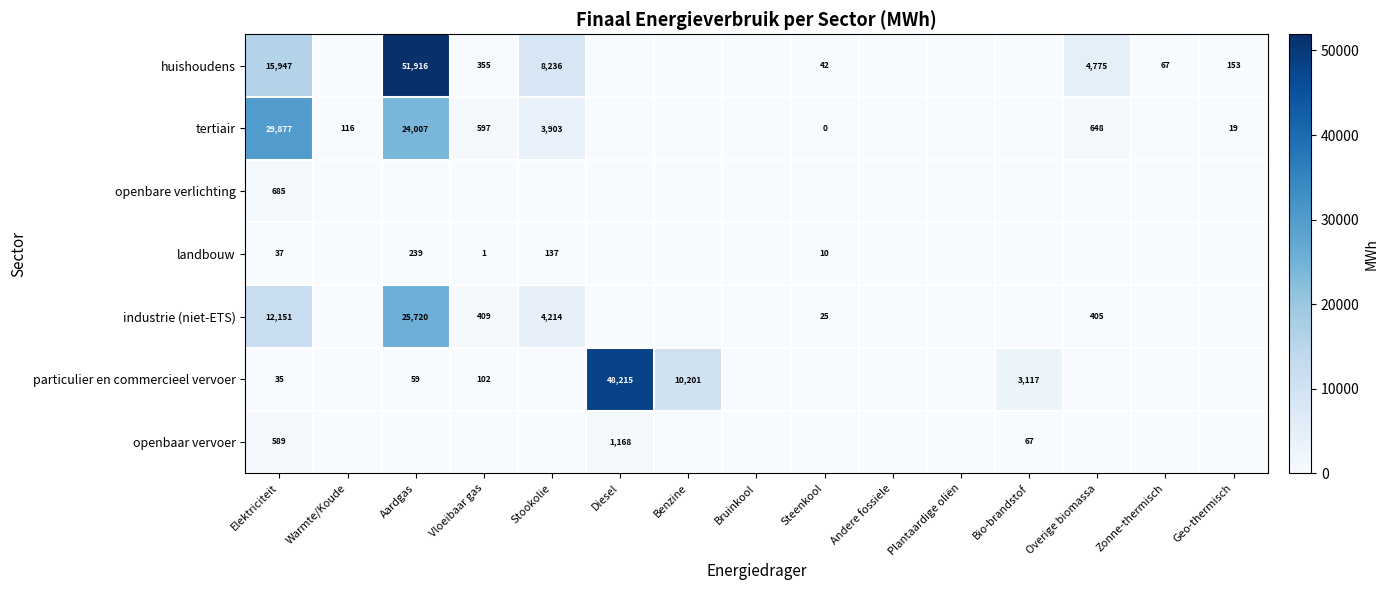

Is the value of openbaar vervoer at Bio-brandstof greater than the value of tertiair at Aardgas?

No